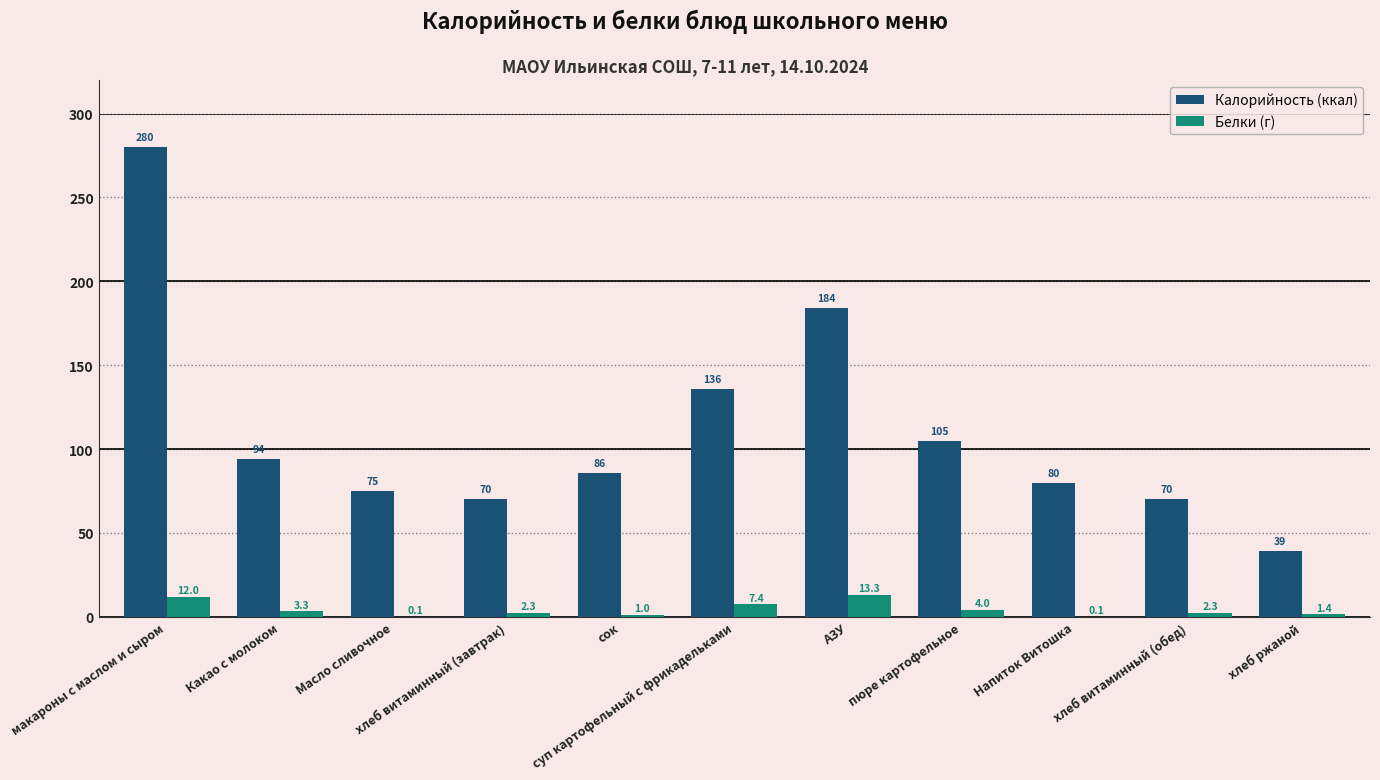

What is the maximum value for Калорийность (ккал)?

280.0